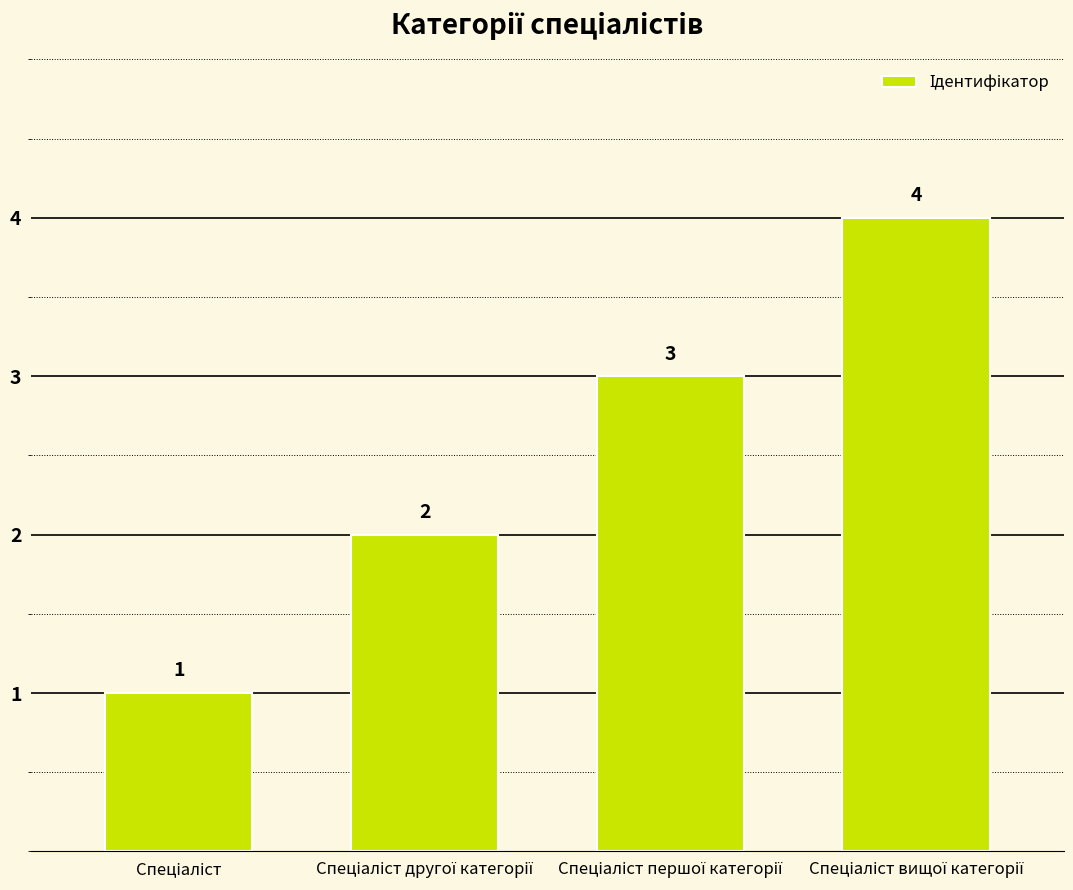

Count the values in the range 2 to 4.

3